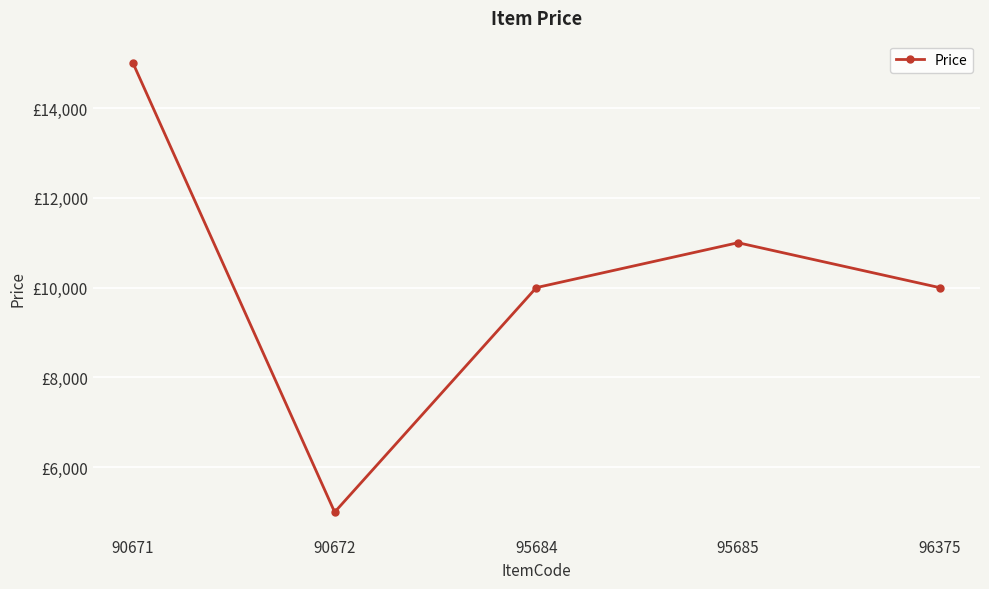

What is the smallest value displayed?

5000